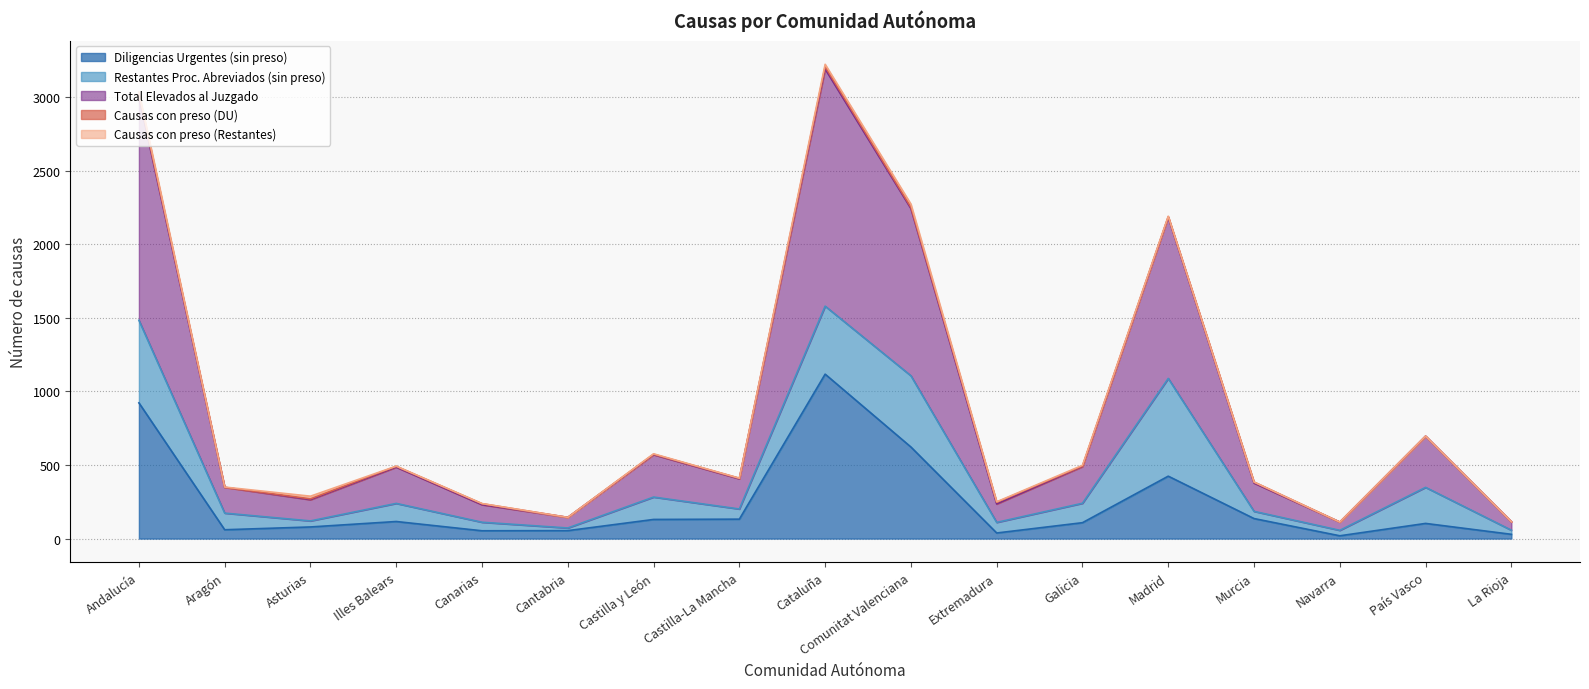

What is the average value of the Restantes Proc. Abreviados (sin preso) series?

195